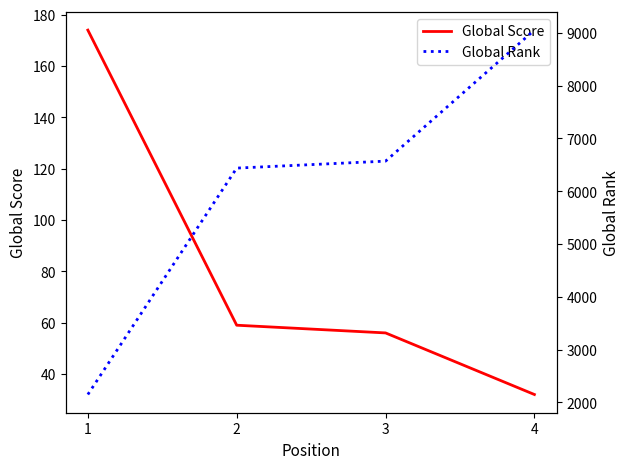

Reading left to right, transcribe all the data shown in this chart.

Global Score: 1=174	2=59	3=56	4=32
Global Rank: 1=2149	2=6438	3=6570	4=9052